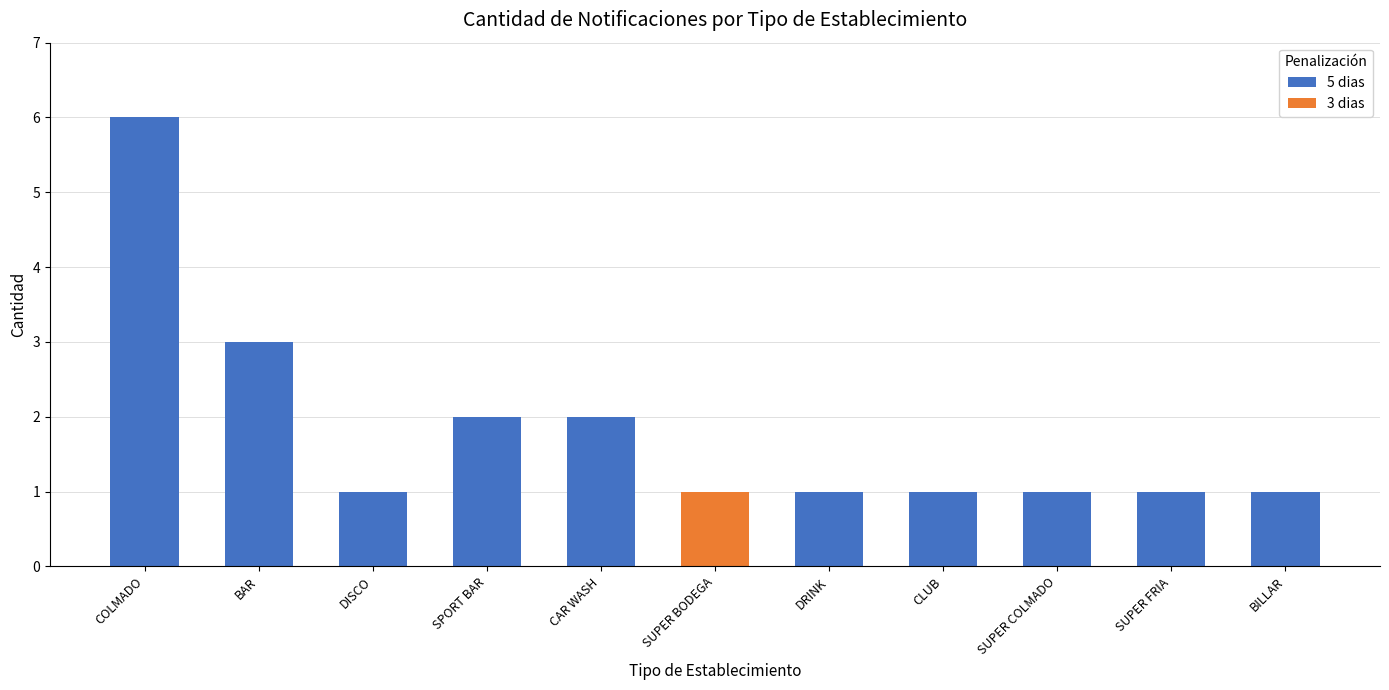

Which category has the highest value in the 5 dias series?

COLMADO